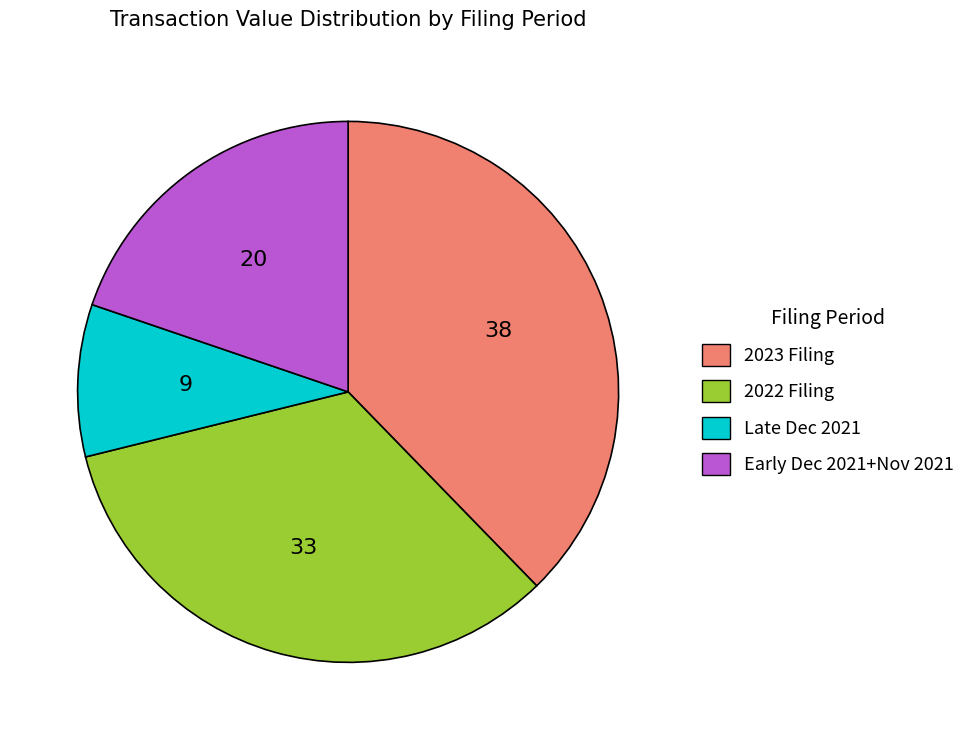

Which has a higher value, Early Dec 2021+Nov 2021 or 2023 Filing?

2023 Filing